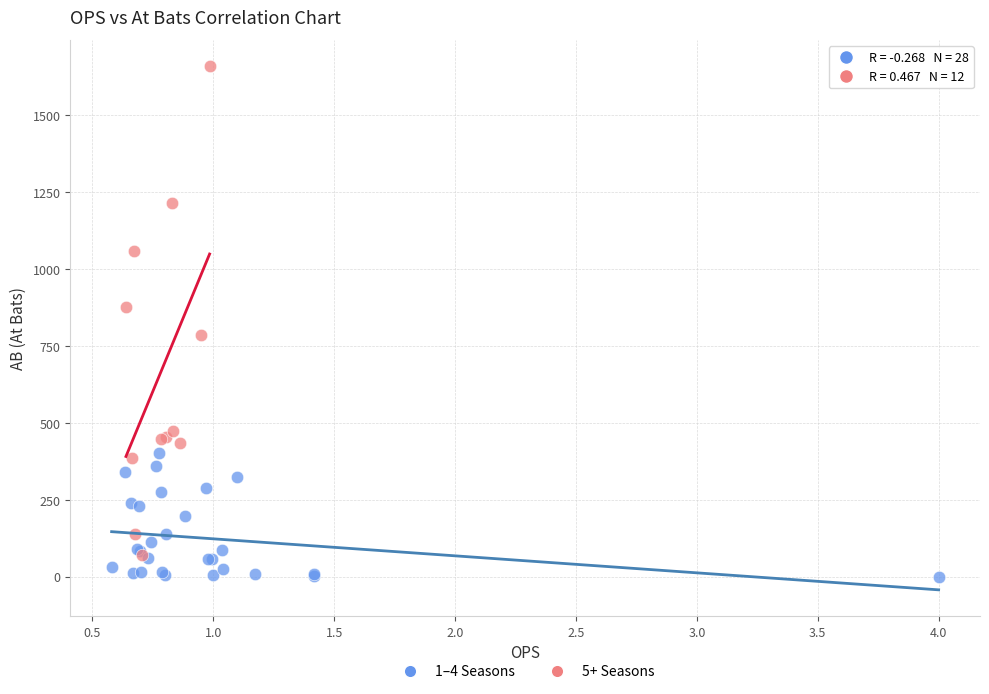

Which series reaches the maximum Y coordinate?

5+ Seasons